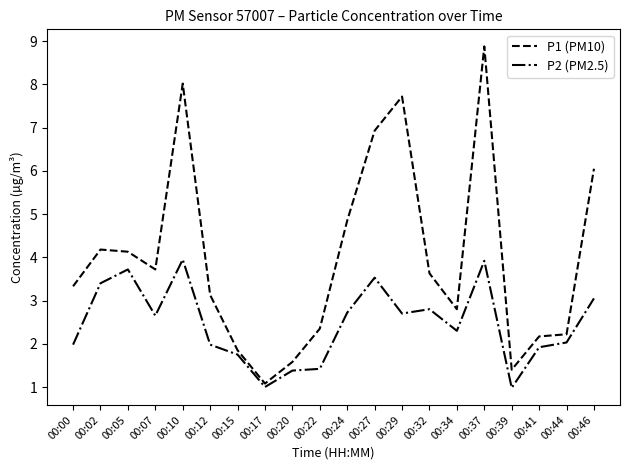

List the series in order of their overall mean, lowest first.

P2 (PM2.5), P1 (PM10)